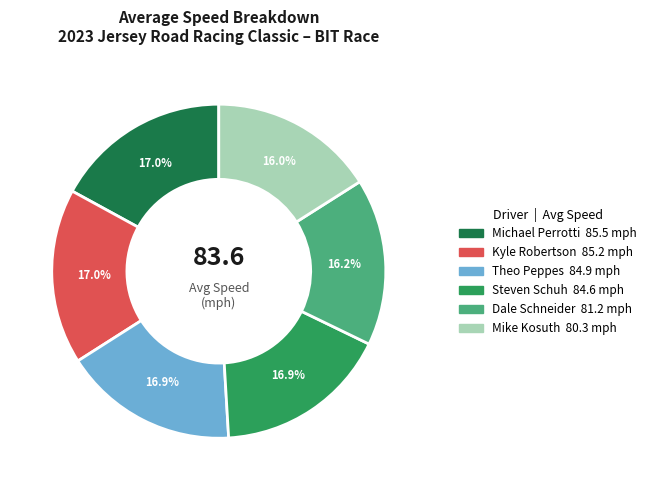

Does any single category account for the majority?

No